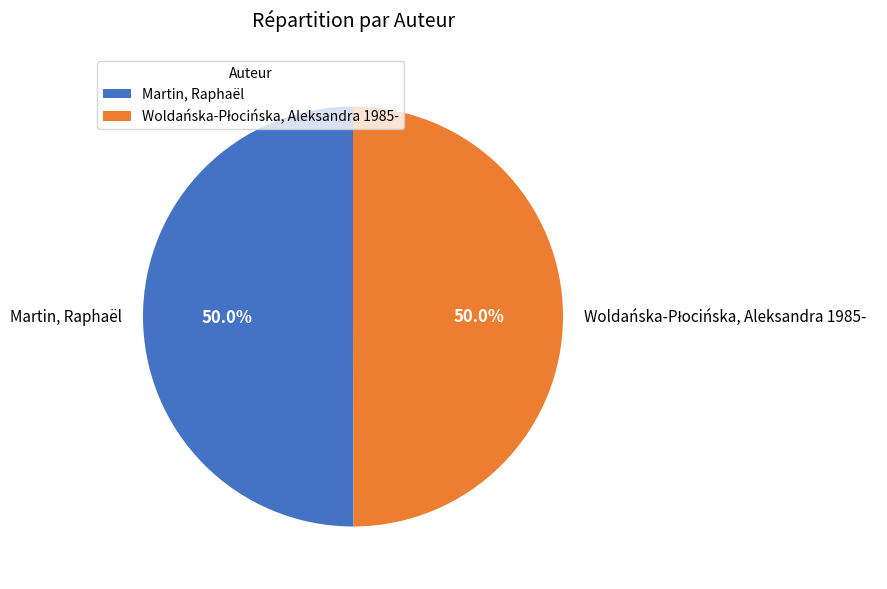

To the nearest percent, what is the average slice percentage?

50%